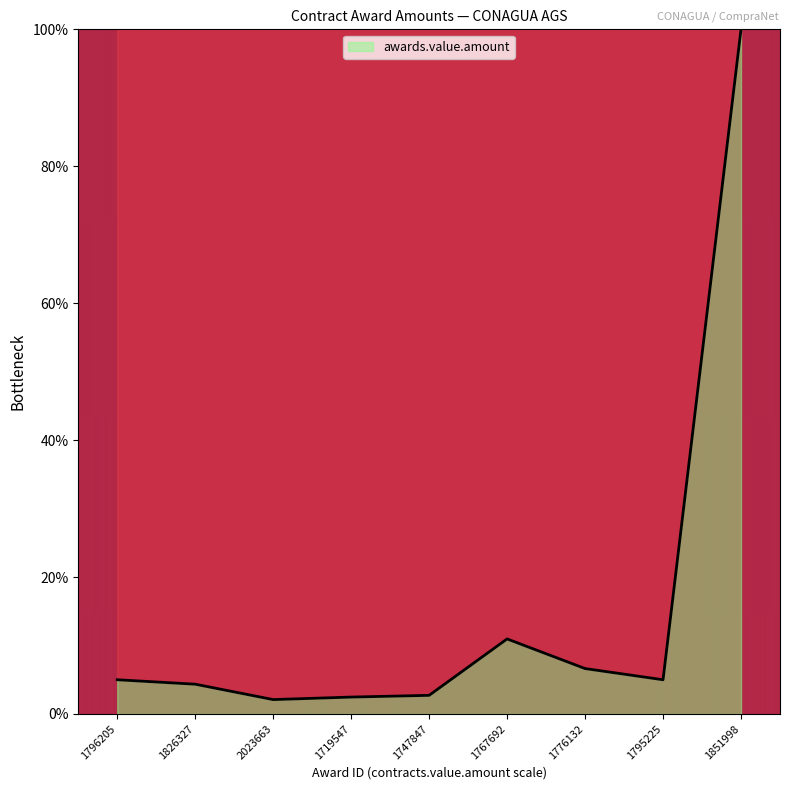

At which category does the chart reach its peak across all series?

1851998